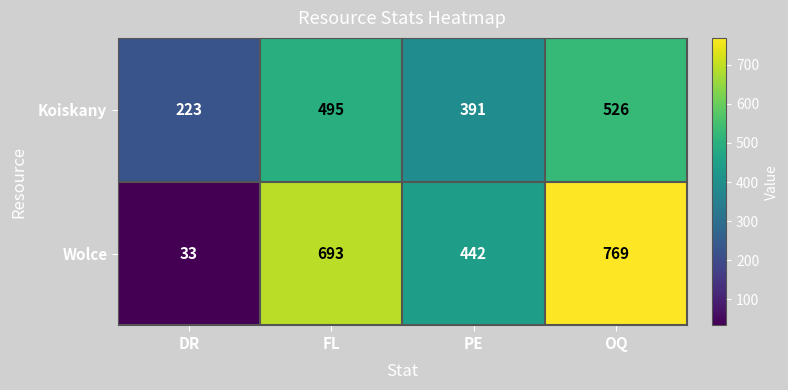

The Koiskany series shows 526 at OQ. True or false?

True